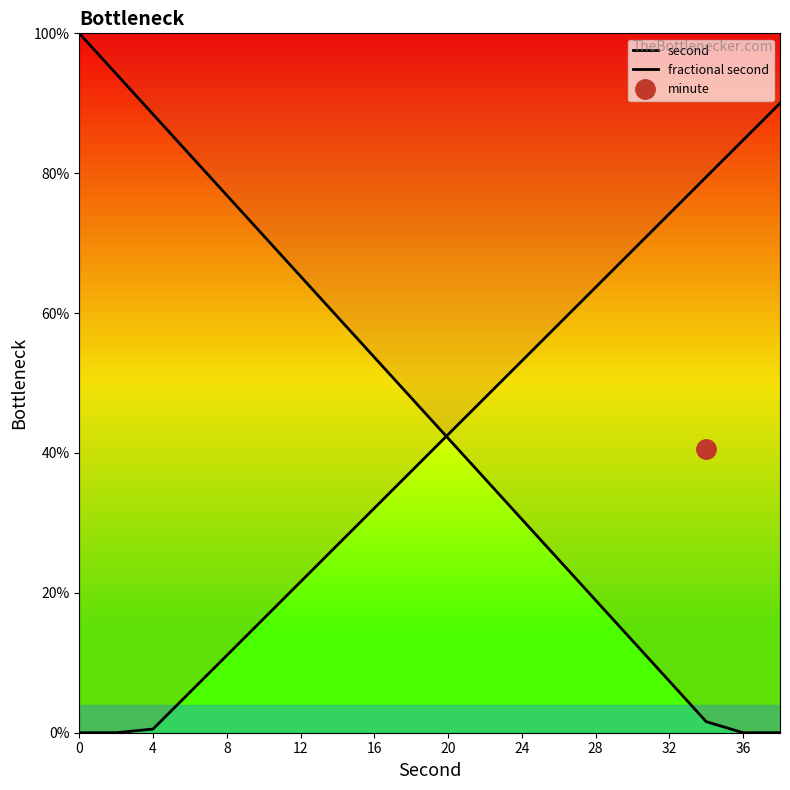

Which series changed the most between 8 and 20?

second